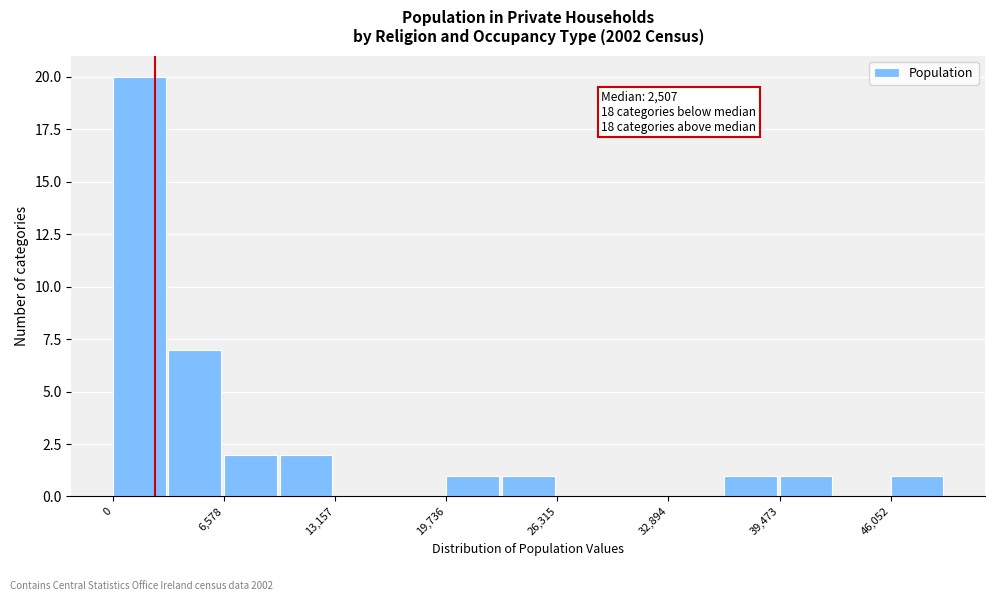

Around what value on the x-axis is the tallest bar? Give the approximate position of its centre, as read against the axis.

2000